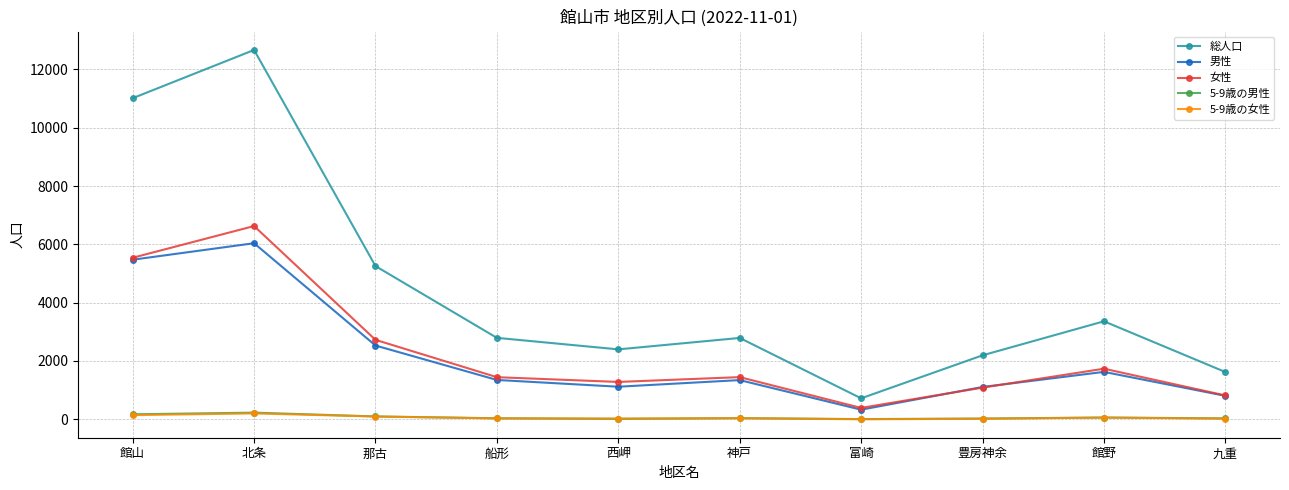

At which category does the chart reach its peak across all series?

北条